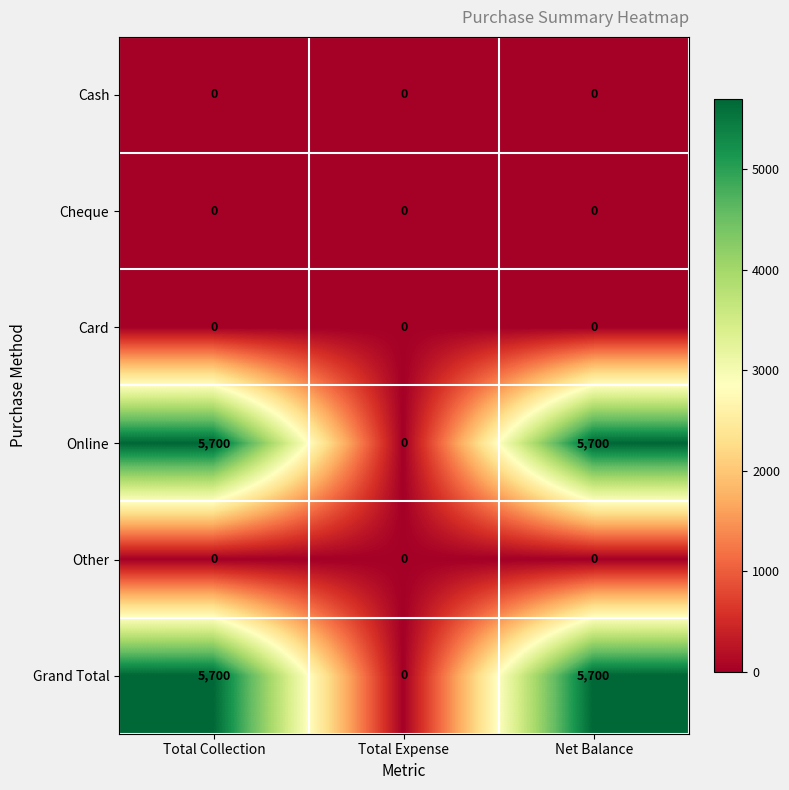

Is it true that Online equals 3698 at Total Expense?

False